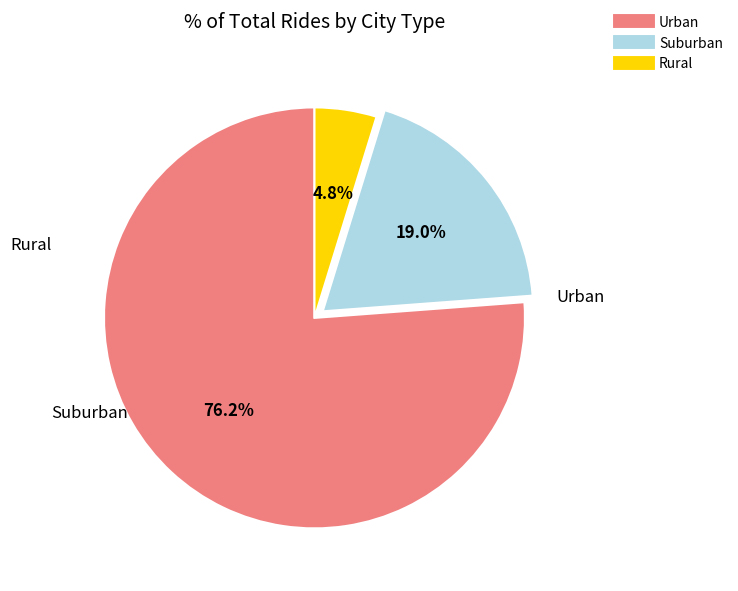

Is there any slice that represents more than half of the pie?

Yes